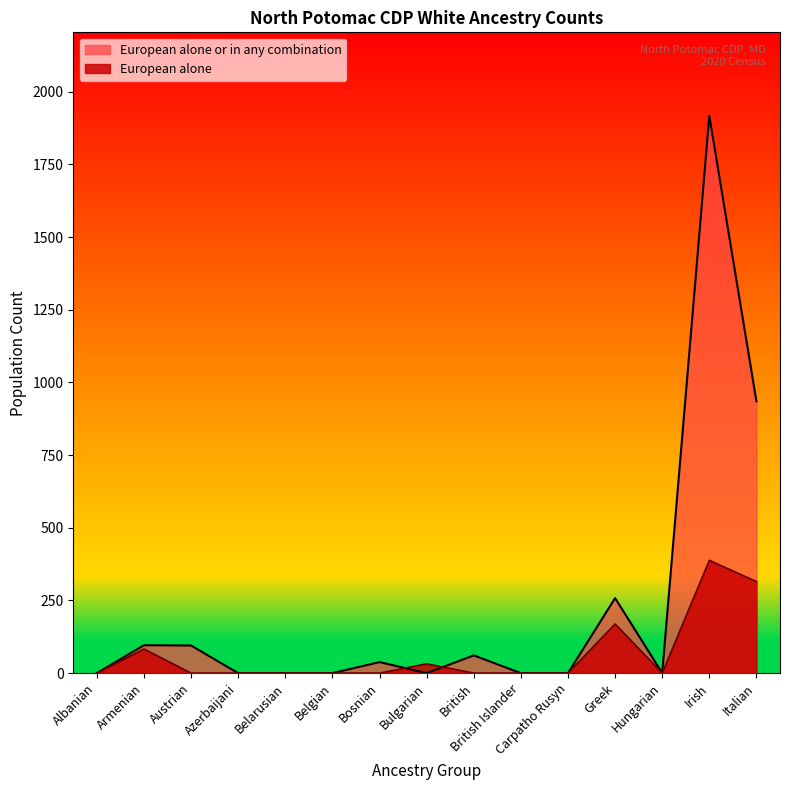

Does the chart display data point markers on the line(s)?

No